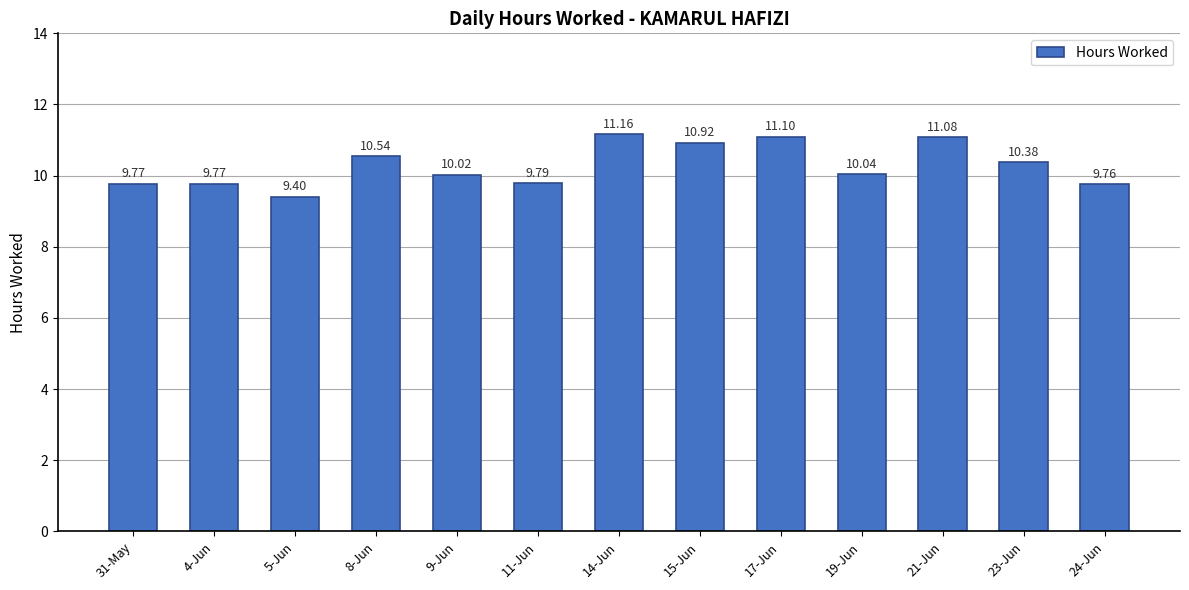

What is the difference between the maximum and minimum values?

1.8